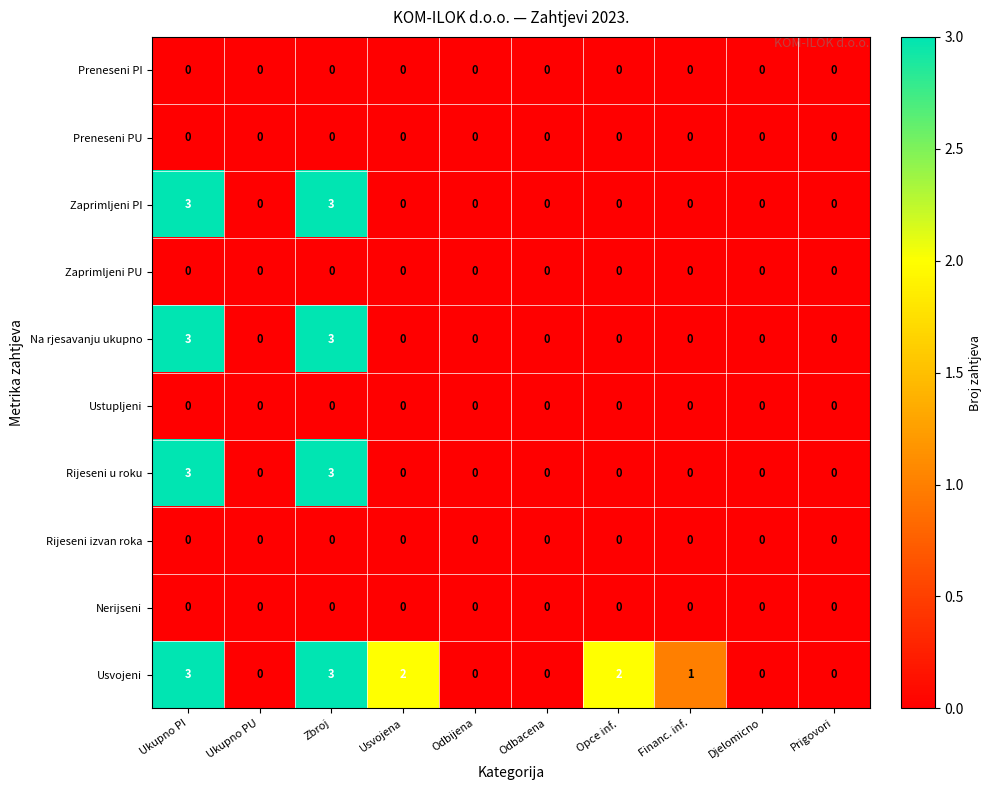

Which series has the largest total across all categories?

Usvojeni